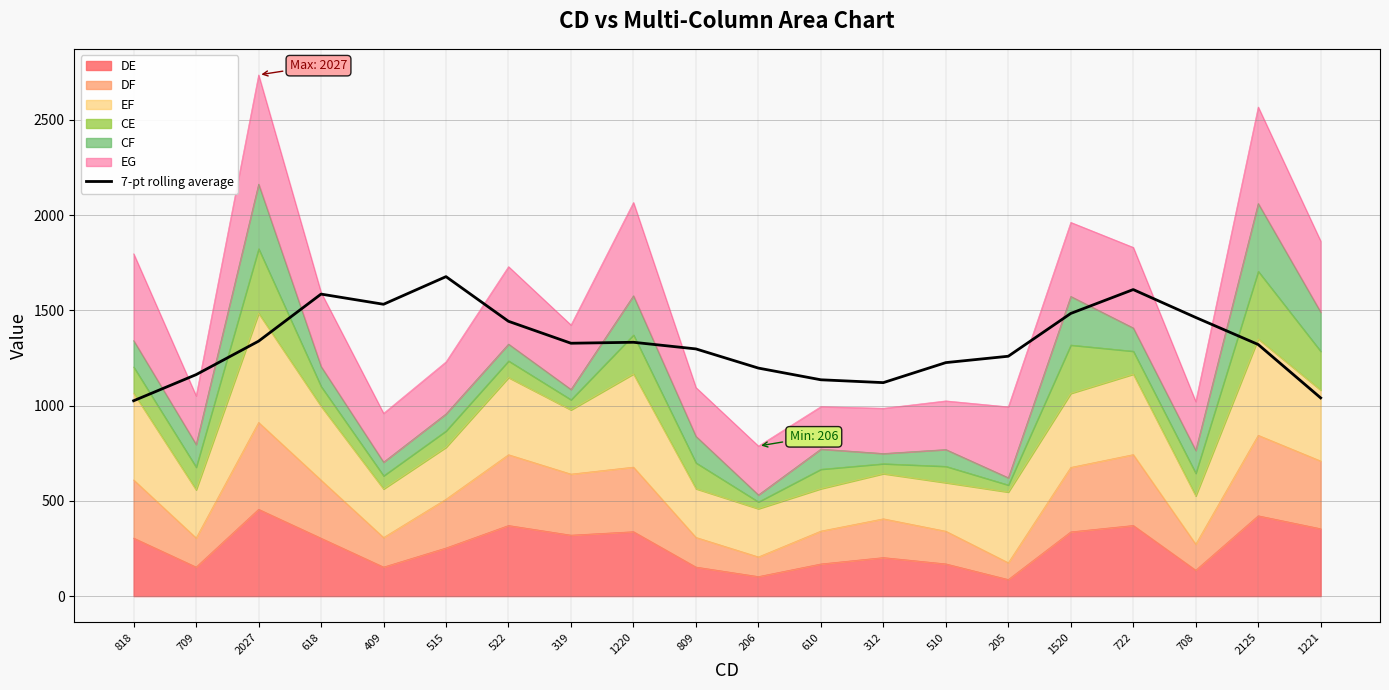

What is the change in value from 409 to 312?

-411.3